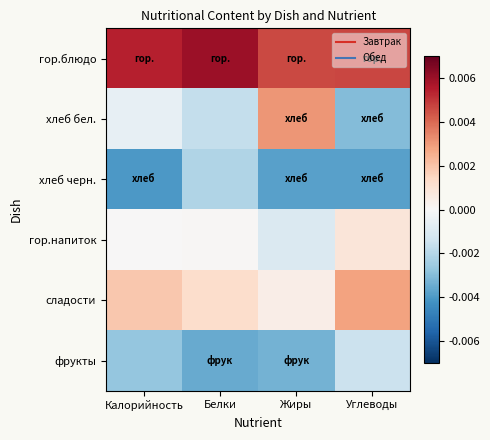

Which label corresponds to the smallest value in the chart?

Калорийность